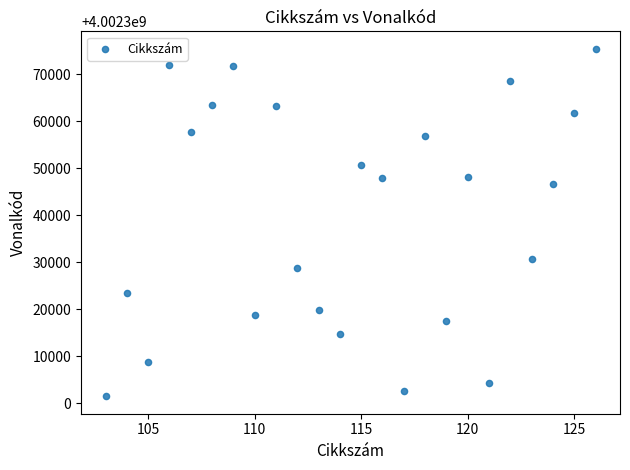

What is the range of X values (max minus min)?

23